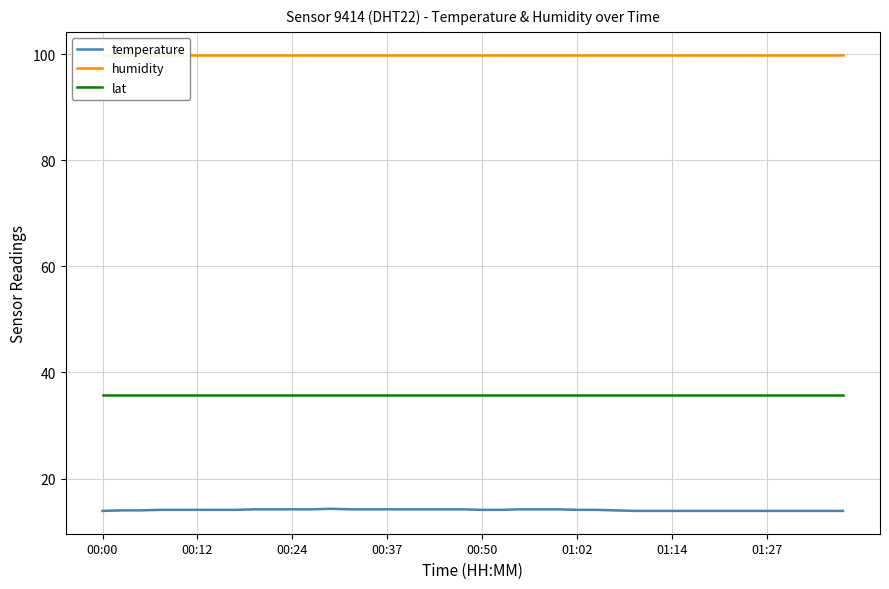

The lat series shows 61.5 at 01:14. True or false?

False